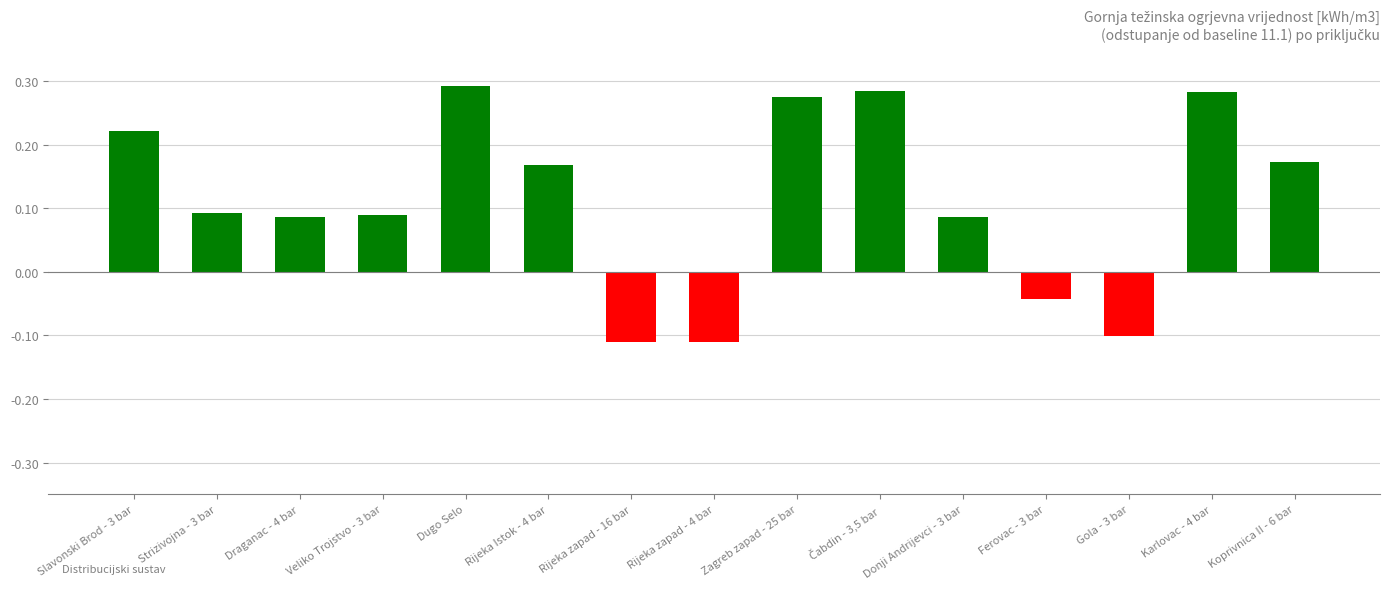

How many data points are less than 0?

4